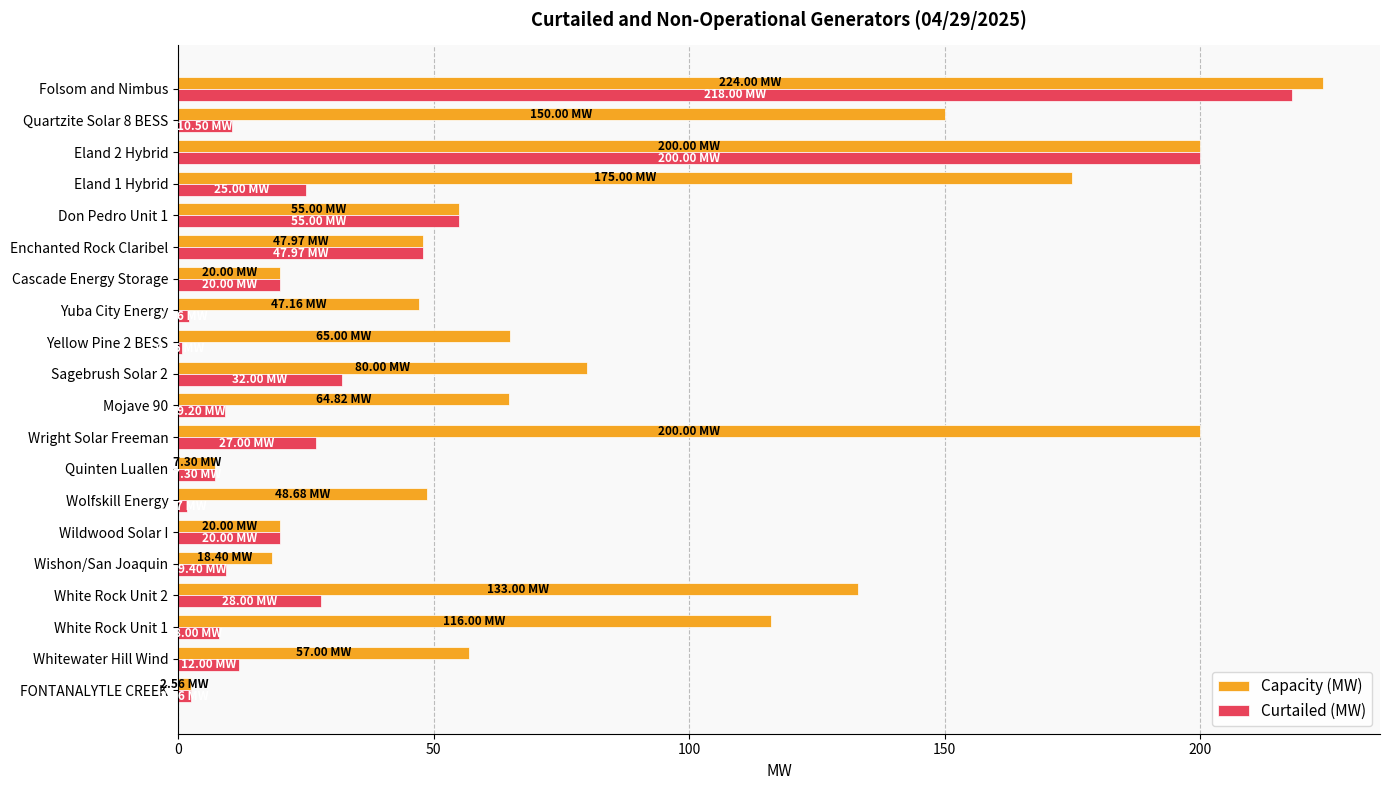

Which series has the largest total across all categories?

Capacity (MW)